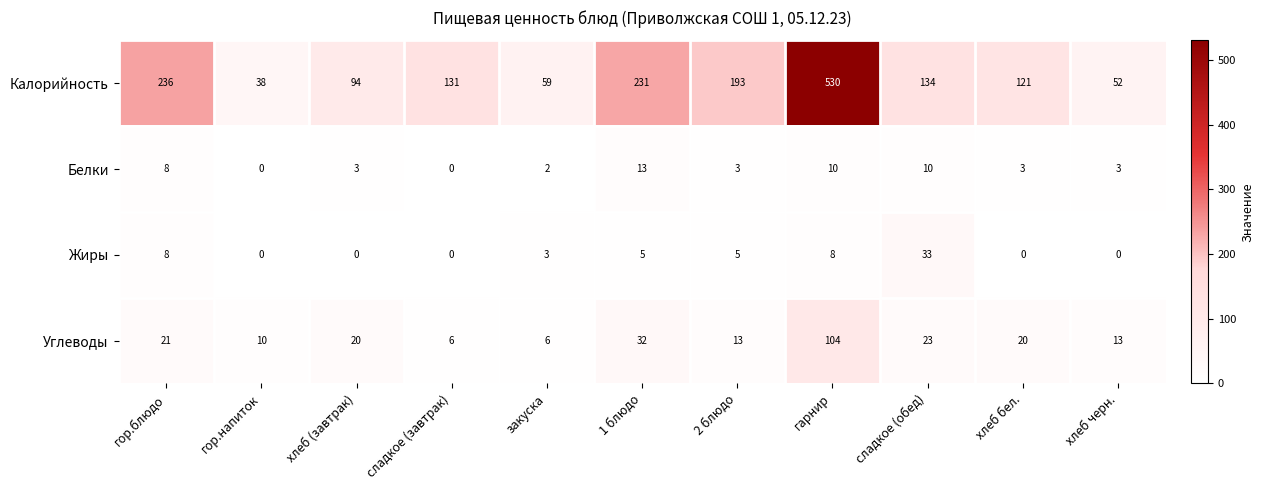

Between 1 блюдо and хлеб черн., which series saw the biggest shift?

Калорийность